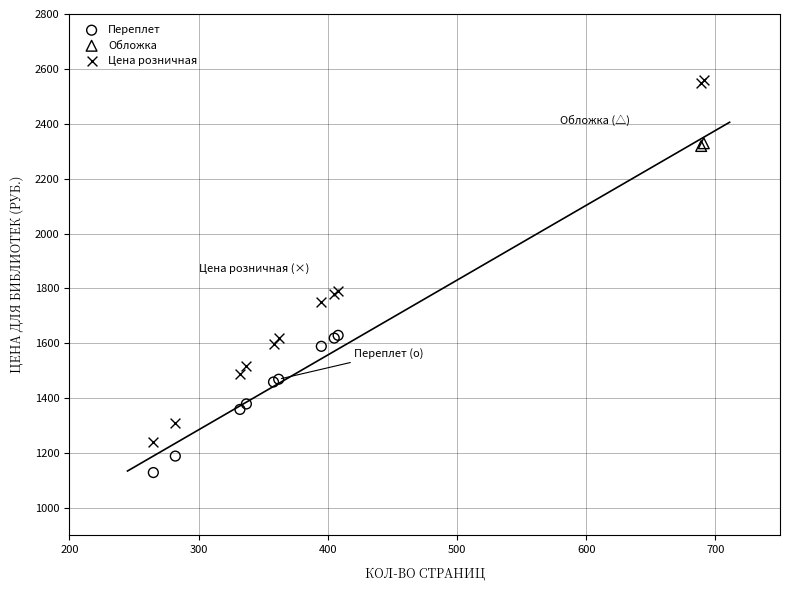

What are all the series names shown in the legend?

Переплет, Обложка, Цена розничная